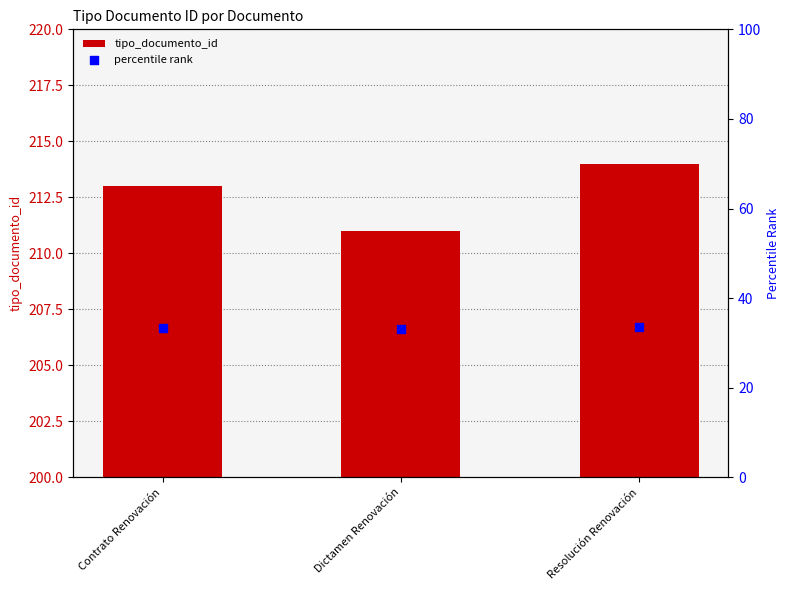

What is the total value across all series at Contrato Renovación?

246.4